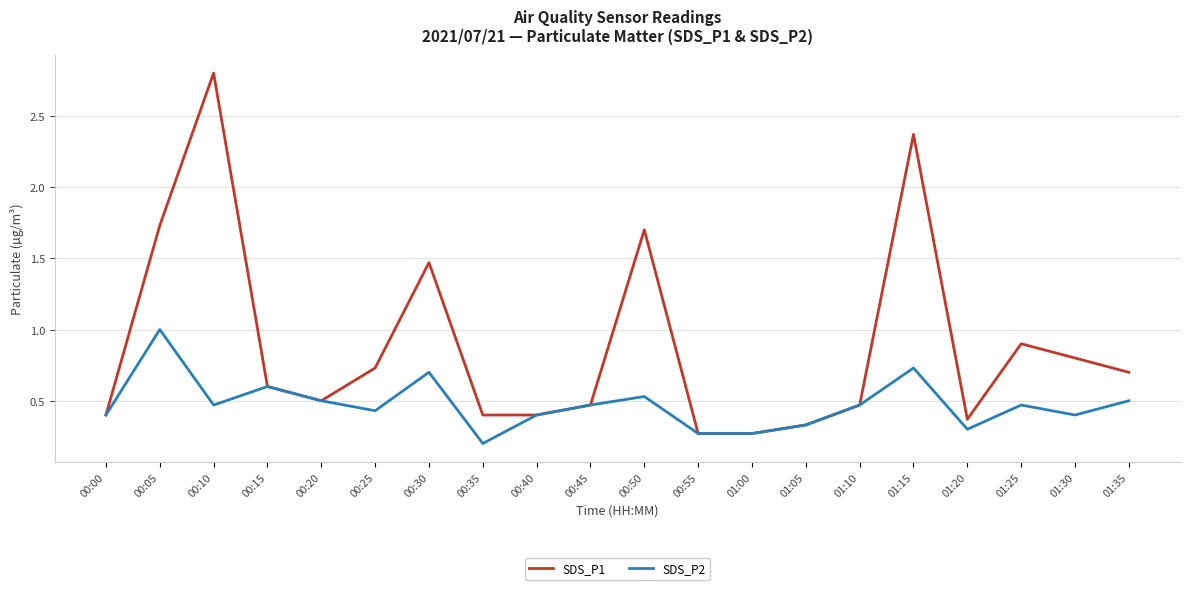

How many SDS_P2 values are between 0 and 1?

20